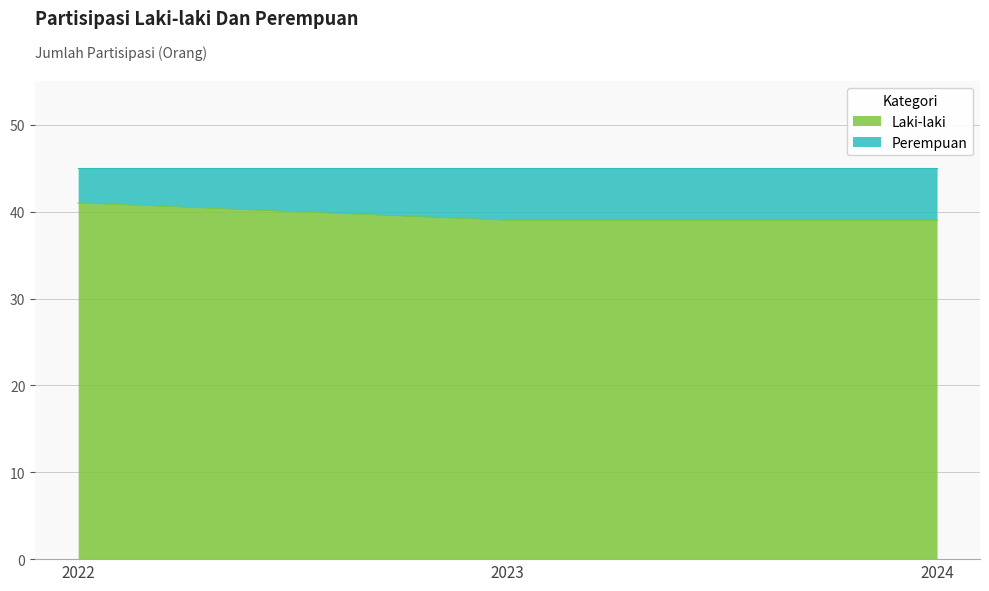

At which category does the chart reach its minimum across all series?

2023